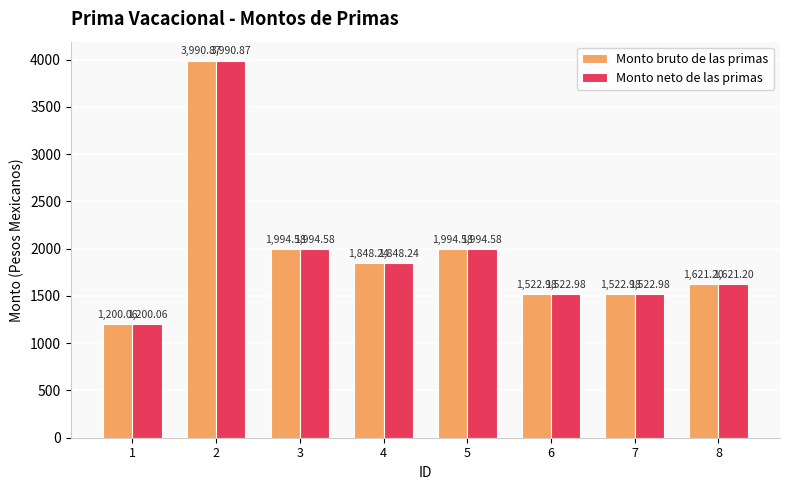

What is the sum of the Monto bruto de las primas values at 7 and 1?

2723.0